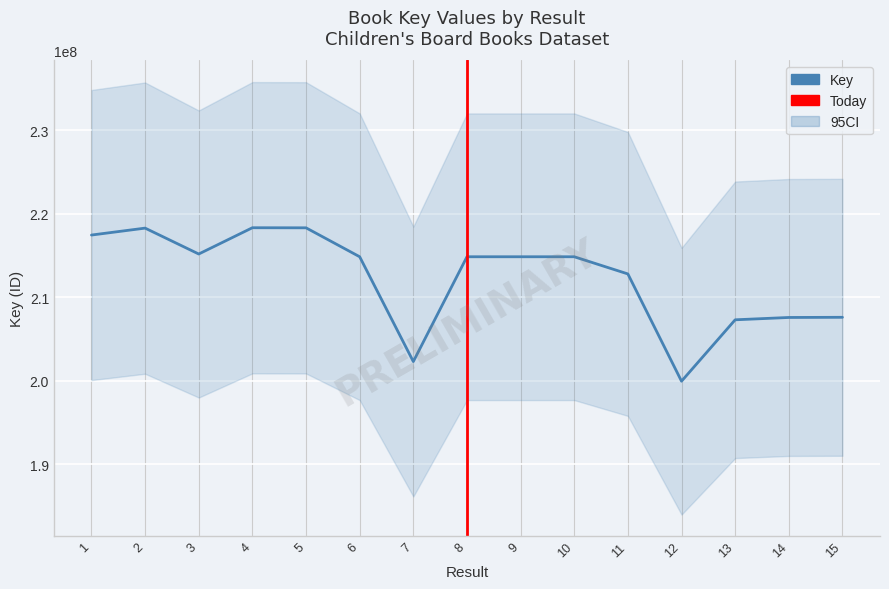

Reading left to right, what are all the values shown in this chart?

1=217459149	2=218290145	3=215185342	4=218335874	5=218325940	6=214855716	7=202287625	8=214855334	9=214855123	10=214855755	11=212795451	12=199931145	13=207295000	14=207574474	15=207594574